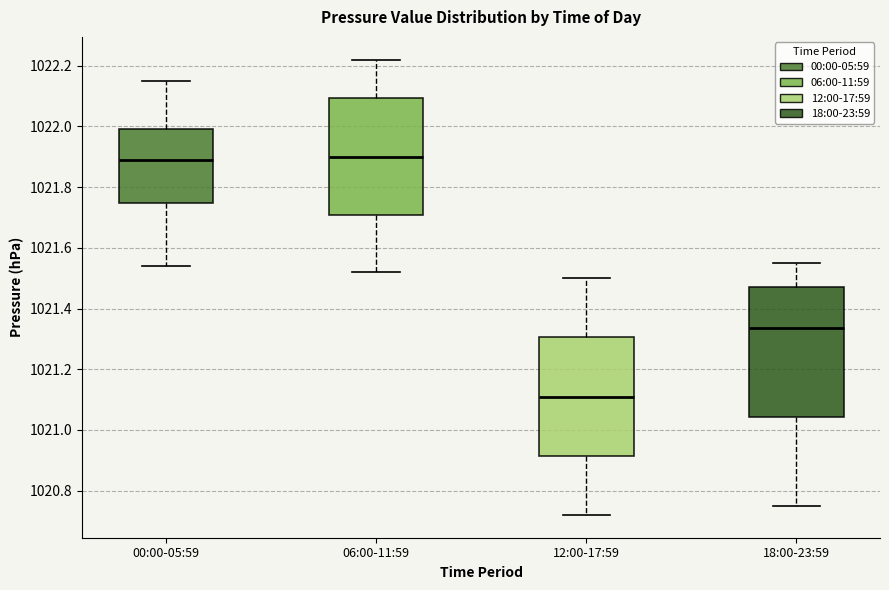

Reading left to right, transcribe this box plot: for each box, give where its median line is, the range the box spans, and where its two whiskers end, as read against the y-axis. The values are not printed on the chart, so give them approximately, as read against the axis.

00:00-05:59: median 1021.90, box 1021.74 to 1022.00, whiskers 1021.54 to 1022.16
06:00-11:59: median 1021.90, box 1021.70 to 1022.10, whiskers 1021.52 to 1022.22
12:00-17:59: median 1021.12, box 1020.92 to 1021.30, whiskers 1020.72 to 1021.50
18:00-23:59: median 1021.34, box 1021.04 to 1021.48, whiskers 1020.76 to 1021.56